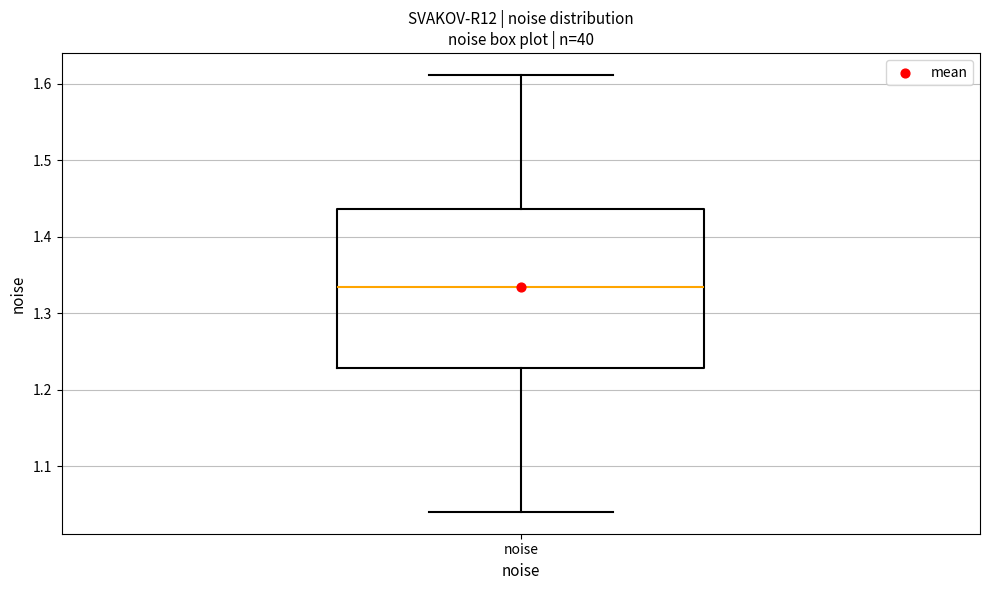

Where does the lower whisker of the box for noise end on the y-axis? The values are not printed on the chart, so give them approximately, as read against the axis.

1.04